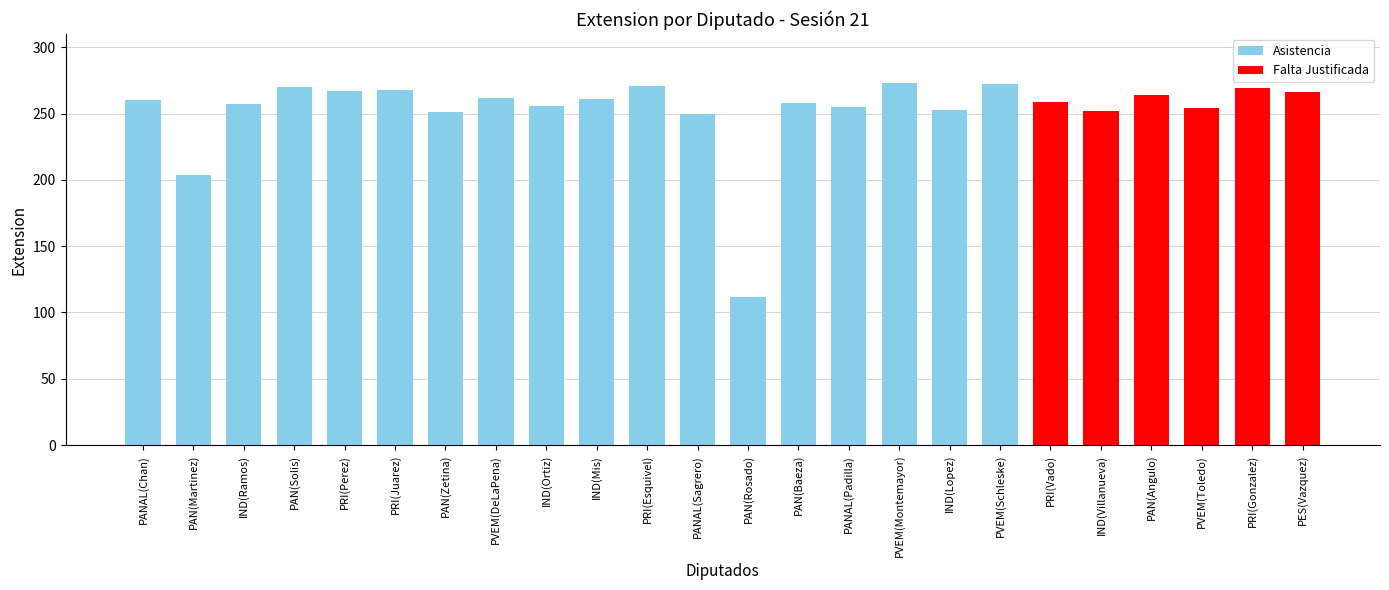

What is the smallest value displayed?

112